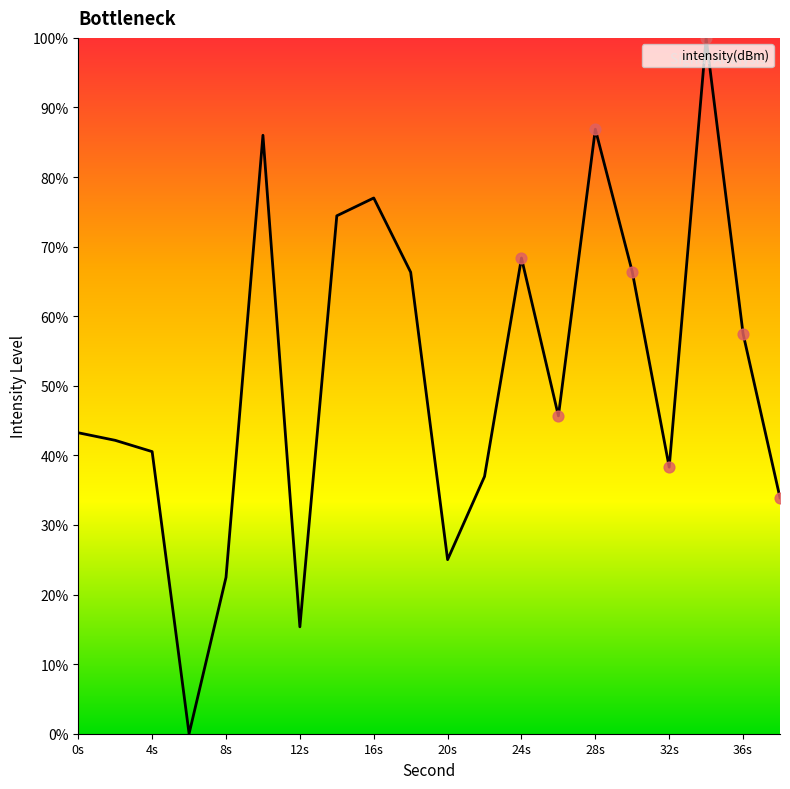

What is the maximum value shown in the chart?

100.0